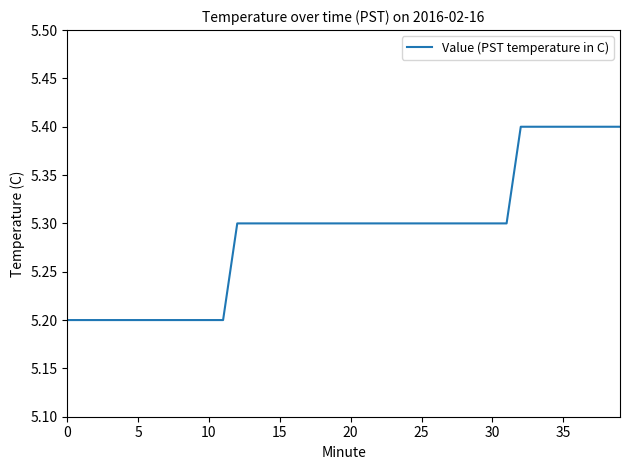

Reading left to right, list all the values displayed in this chart.

5.2	5.2	5.2	5.2	5.2	5.2	5.2	5.2	5.2	5.2	5.2	5.2	5.3	5.3	5.3	5.3	5.3	5.3	5.3	5.3	5.3	5.3	5.3	5.3	5.3	5.3	5.3	5.3	5.3	5.3	5.3	5.3	5.4	5.4	5.4	5.4	5.4	5.4	5.4	5.4